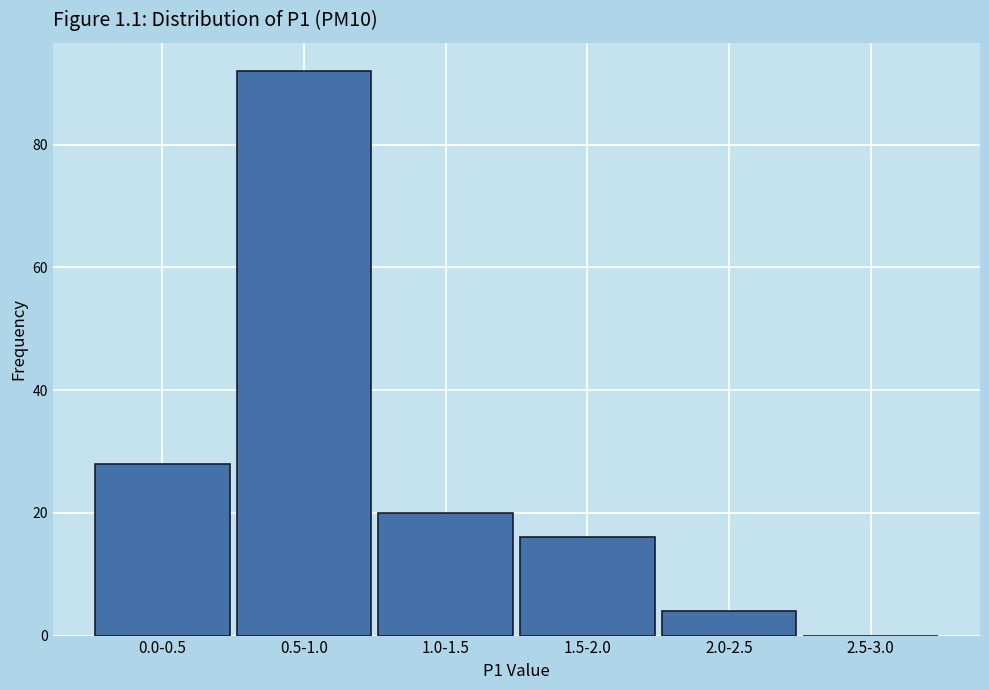

Reading left to right, list all the values displayed in this chart.

0.0-0.5=28	0.5-1.0=92	1.0-1.5=20	1.5-2.0=16	2.0-2.5=4	2.5-3.0=0